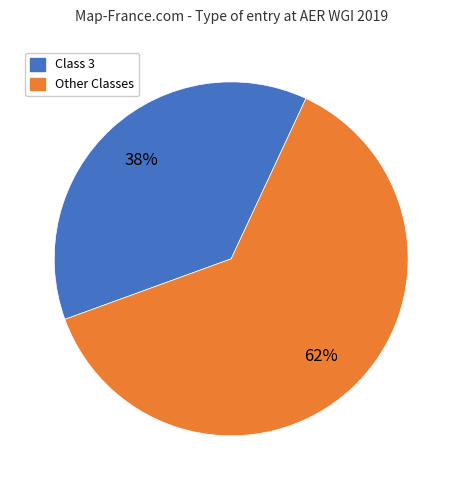

To the nearest percent, what is the average slice percentage?

50%